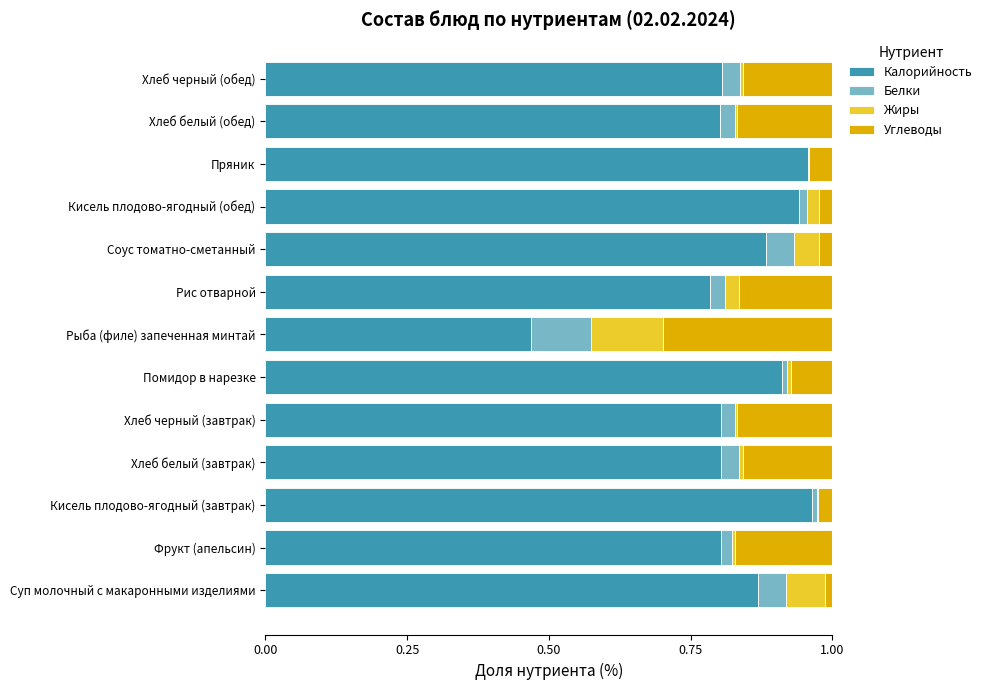

True or false: Калорийность has a value of 1.2 at Хлеб белый (обед).

False